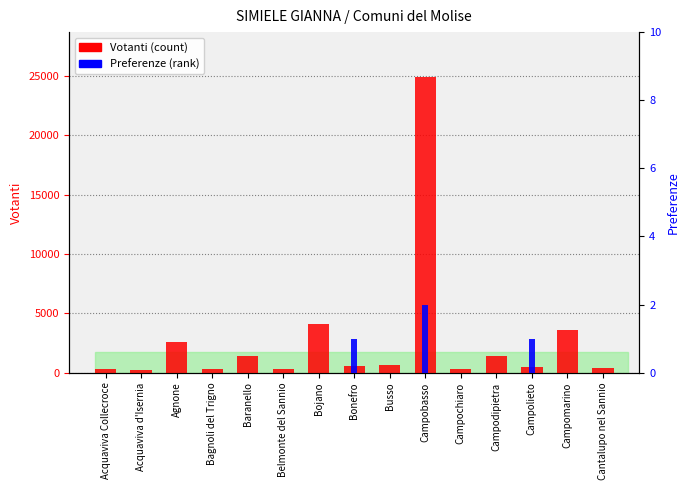

Which series has the widest spread of values?

Votanti